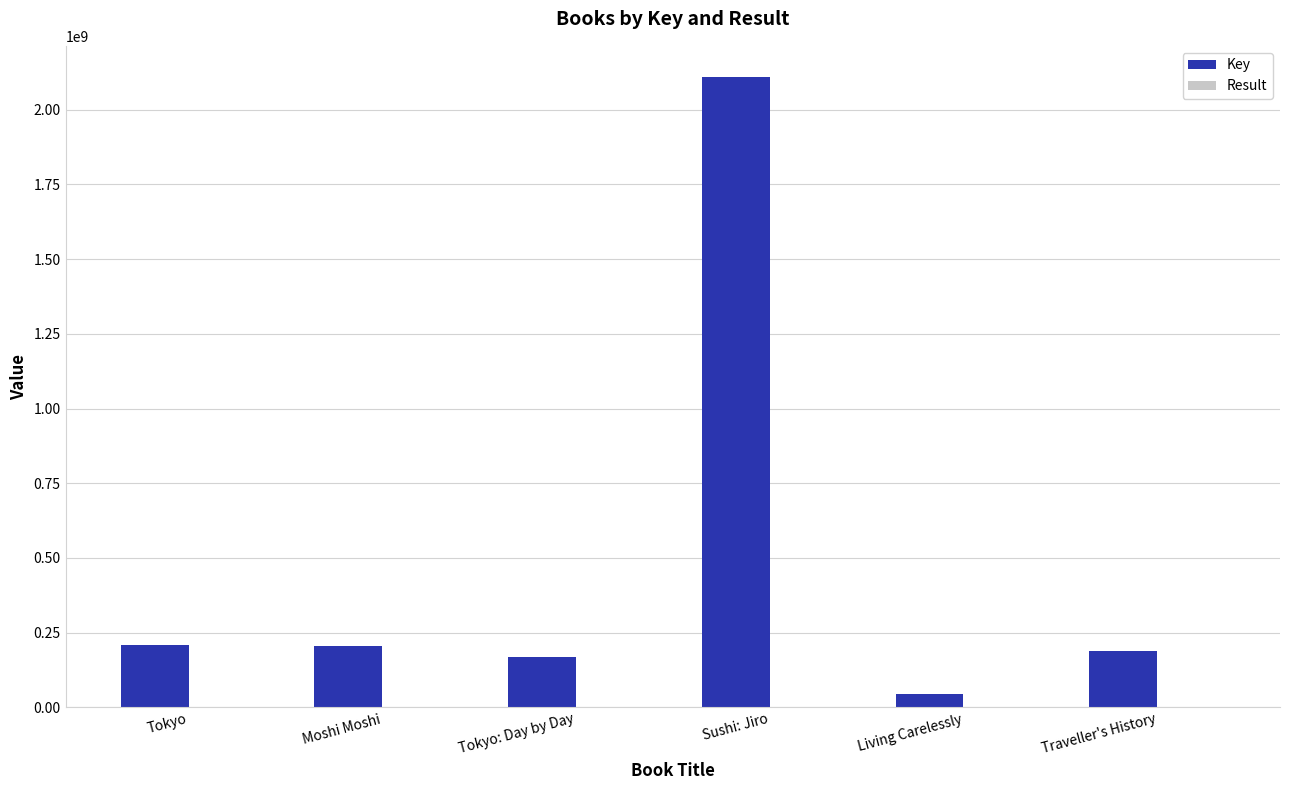

Where does the Key series first go above 206244545?

Tokyo